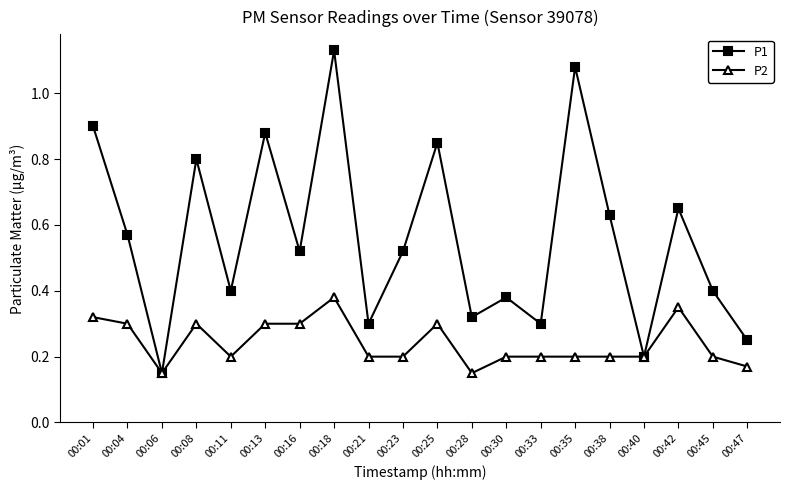

Where is the first local maximum for P2?

00:08